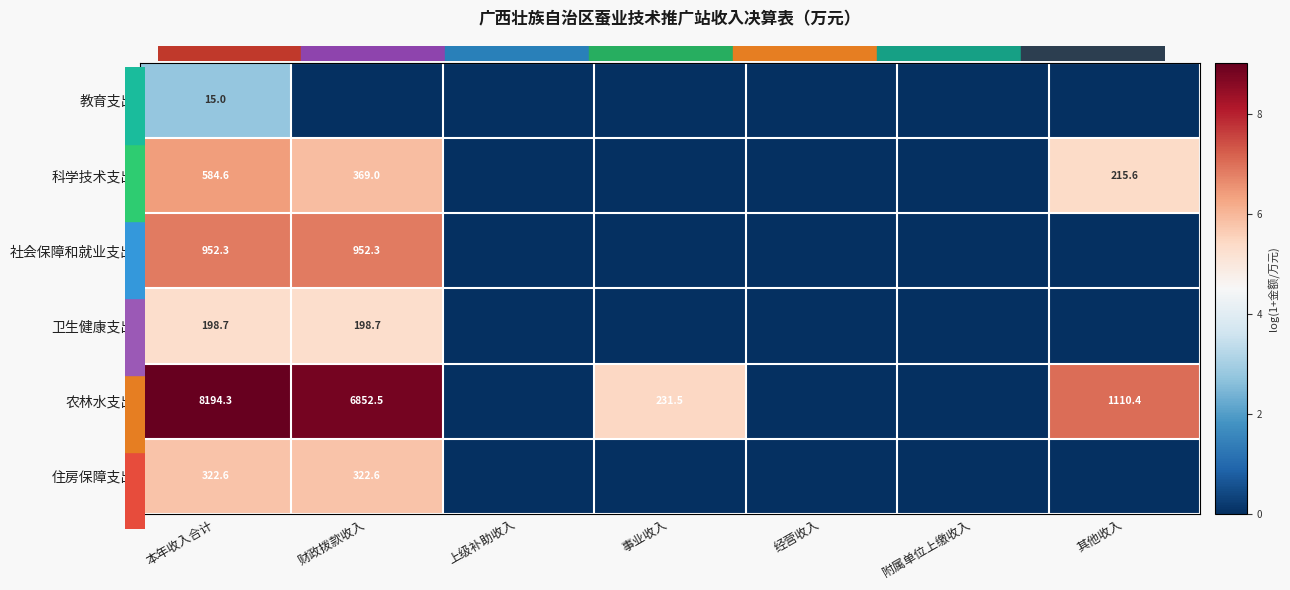

Which series has the largest range (max minus min)?

农林水支出